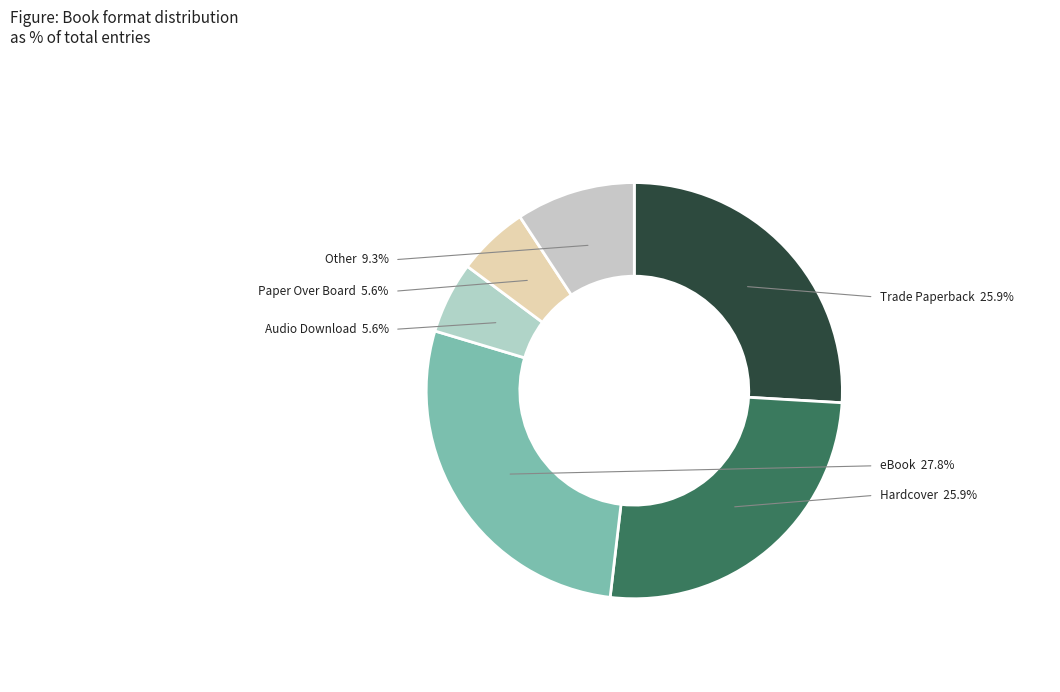

To the nearest percent, what portion does Other represent?

9%